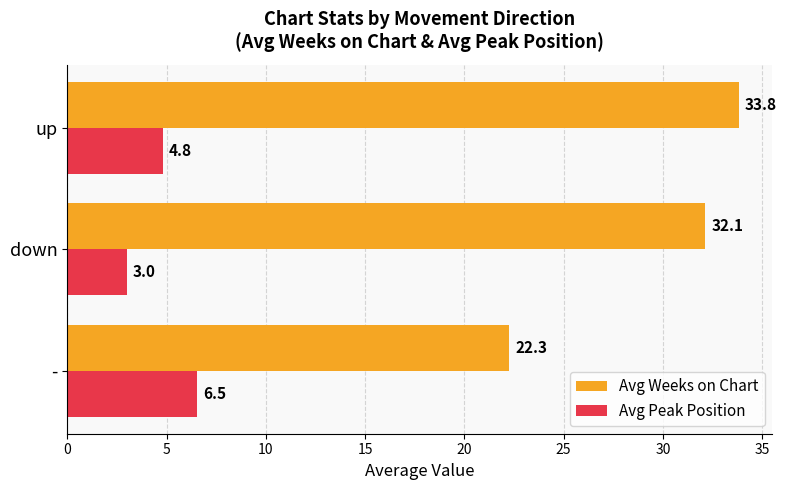

What are all the series names shown in the legend?

Avg Weeks on Chart, Avg Peak Position